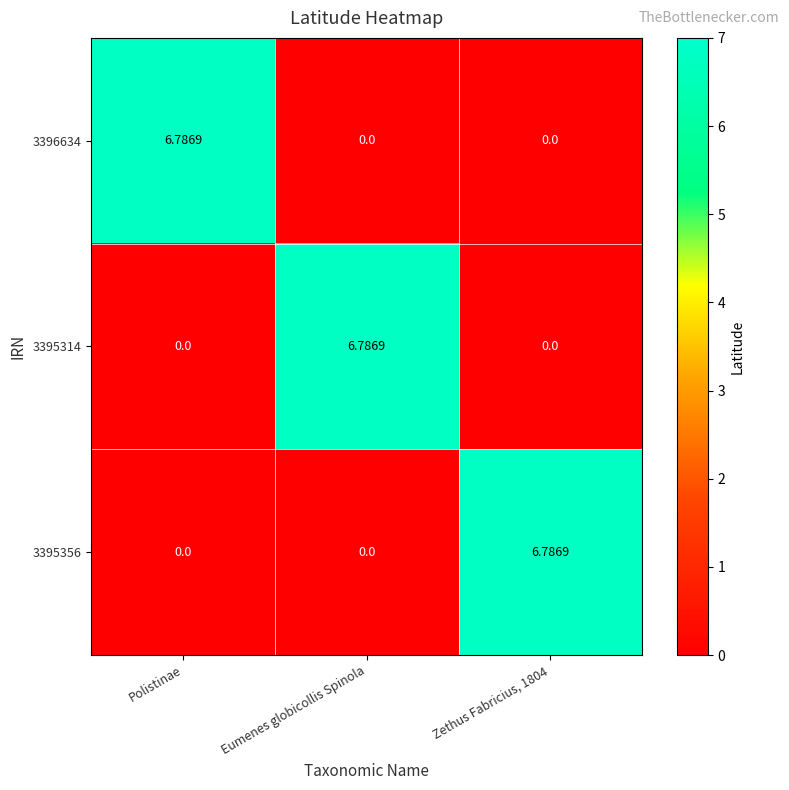

At which label does 3396634 reach its peak?

Polistinae